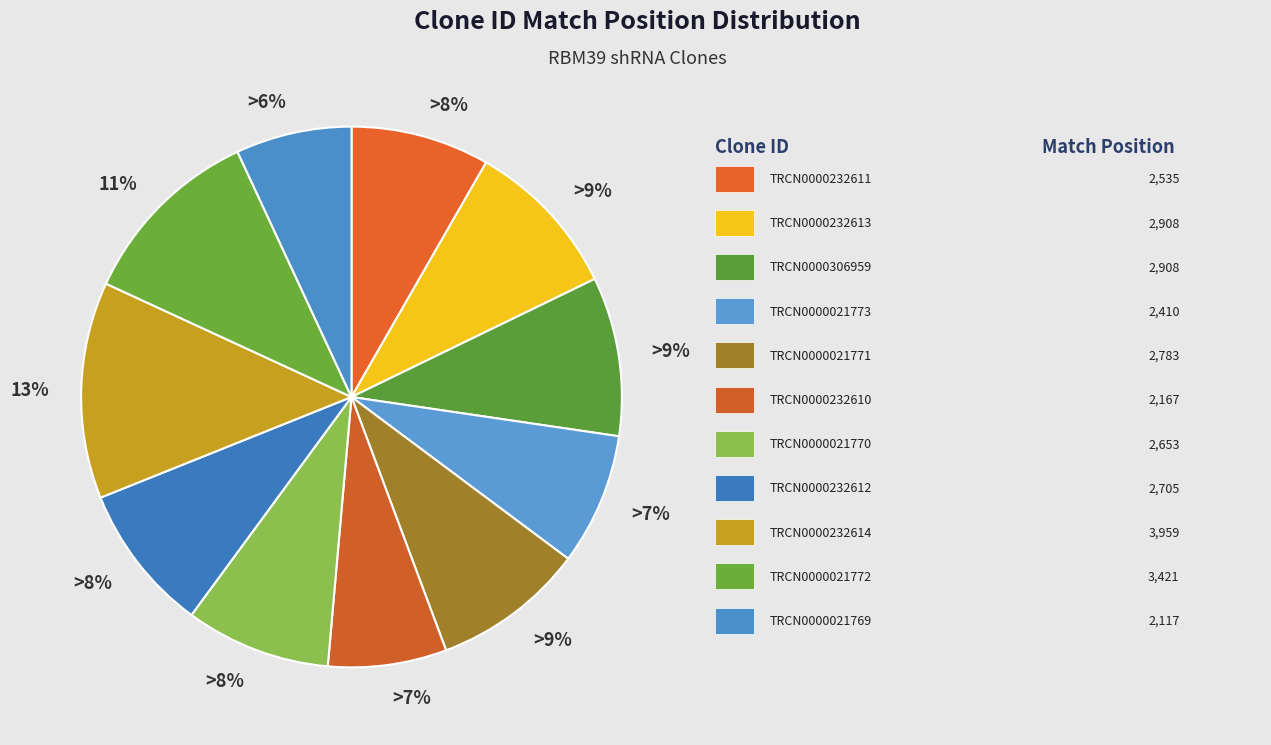

What percentage is the TRCN0000232610 slice, to the nearest percent?

7%